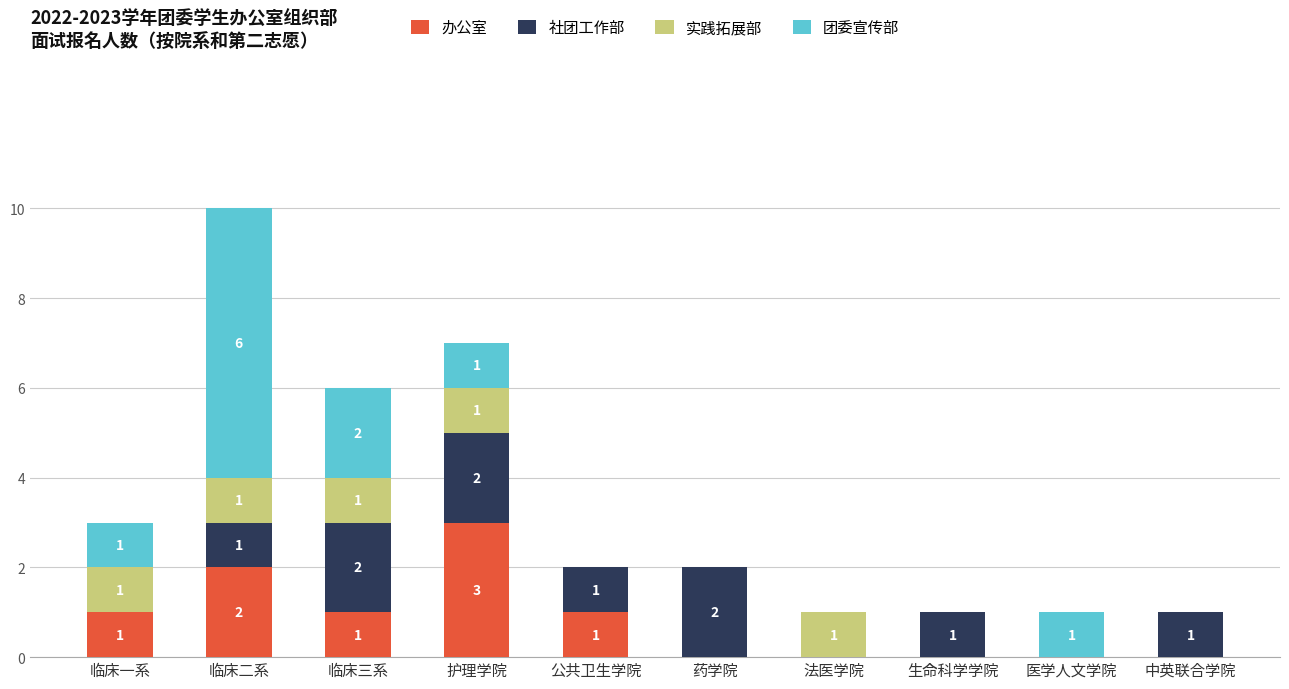

How many 办公室 values are between 0 and 1?

8